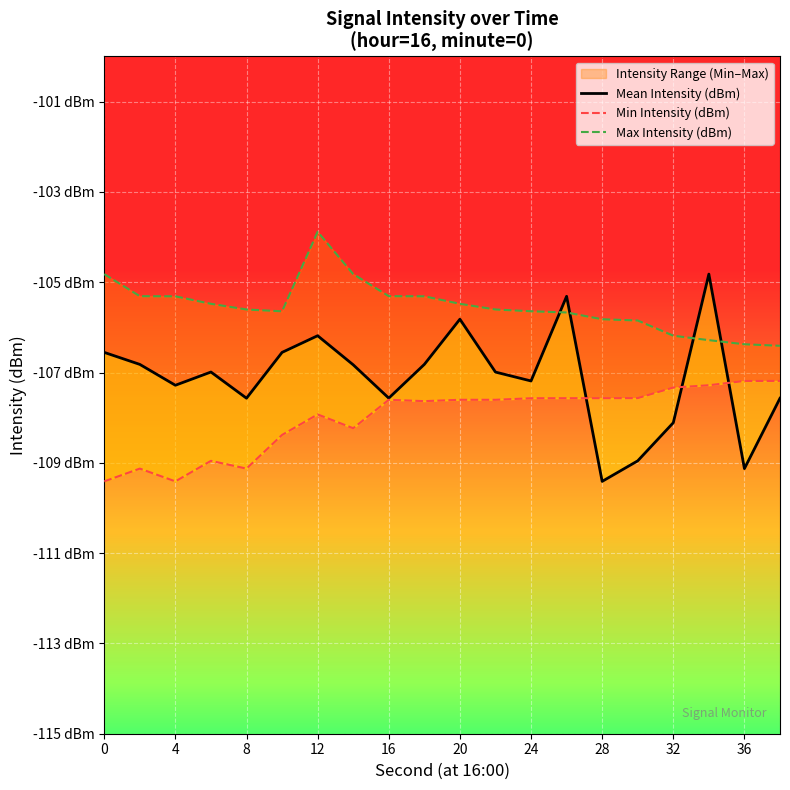

Rank the series by their maximum value, from highest to lowest.

Max Intensity (dBm), Mean Intensity (dBm), Min Intensity (dBm)